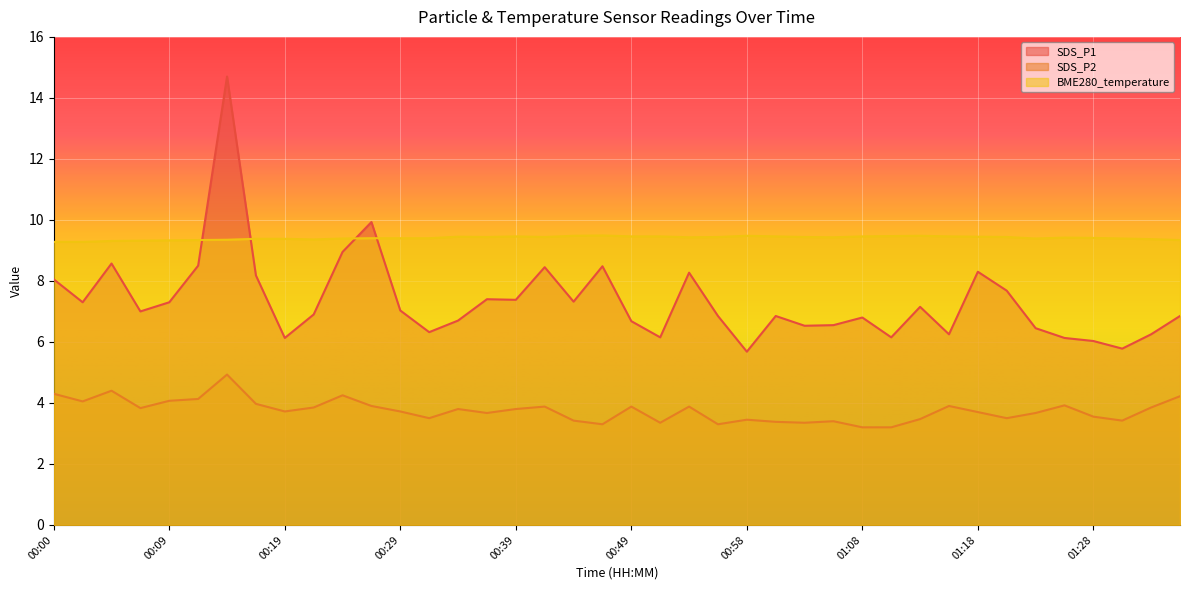

What is the minimum value for SDS_P2?

3.2